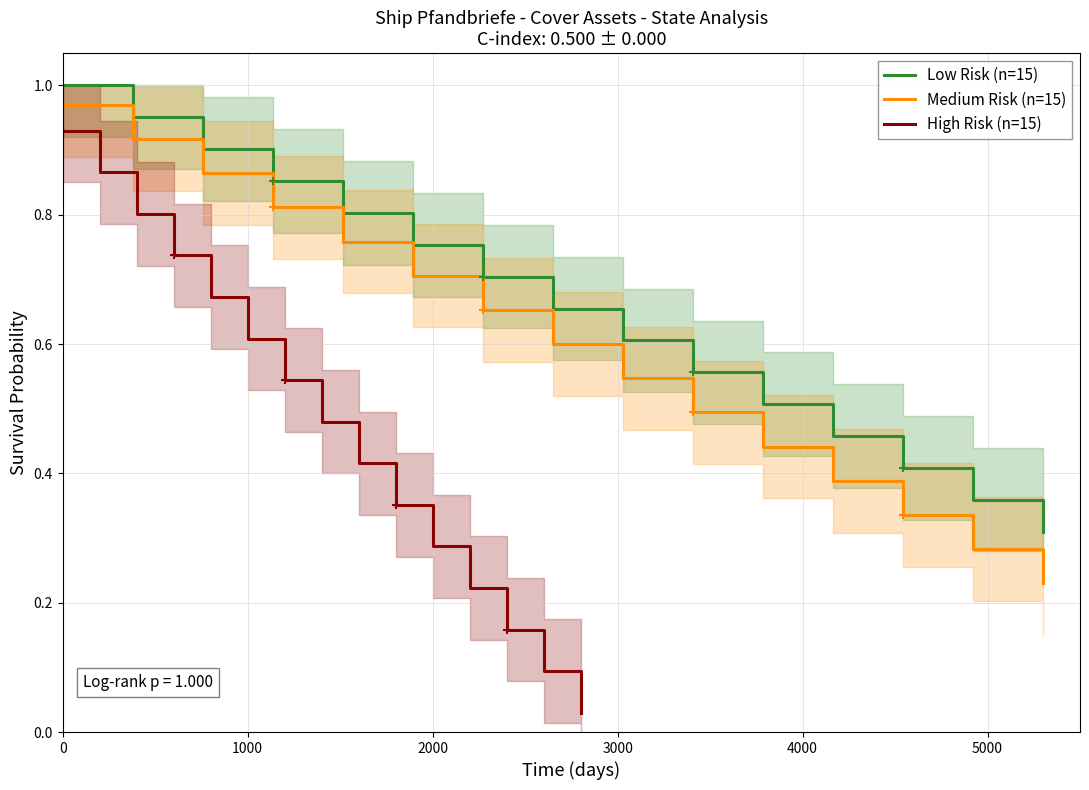

True or false: High Risk (n=15) has more than 0 points higher than both neighbors.

False